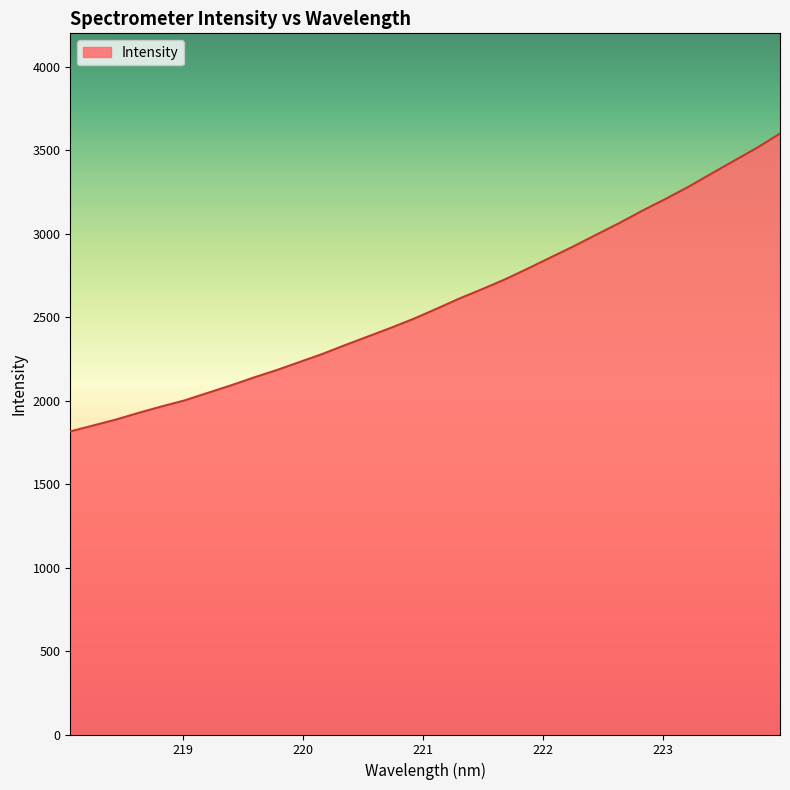

What is the average value?

2587.4